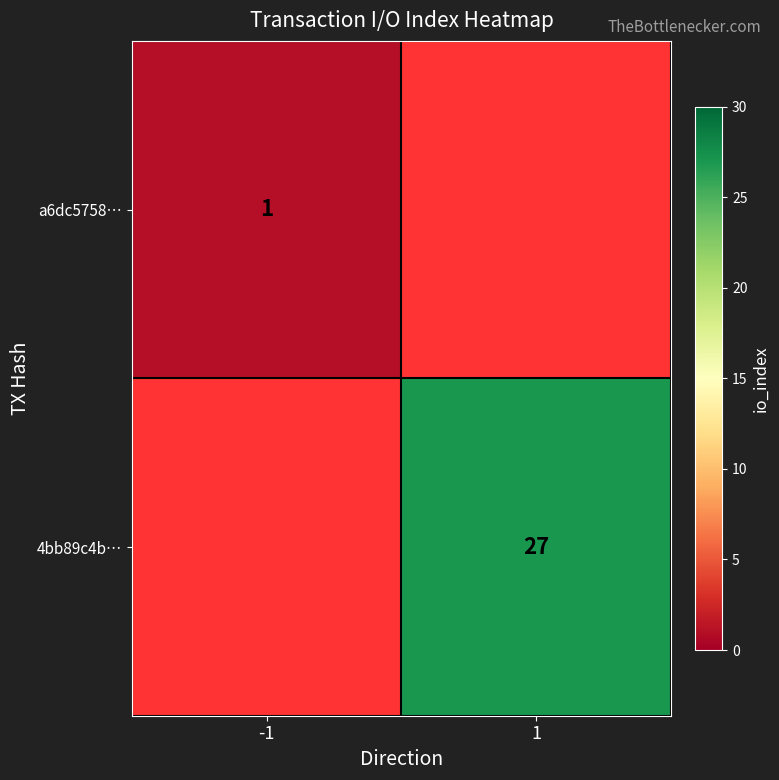

Is it true that a6dc5758… equals 2 at -1?

False